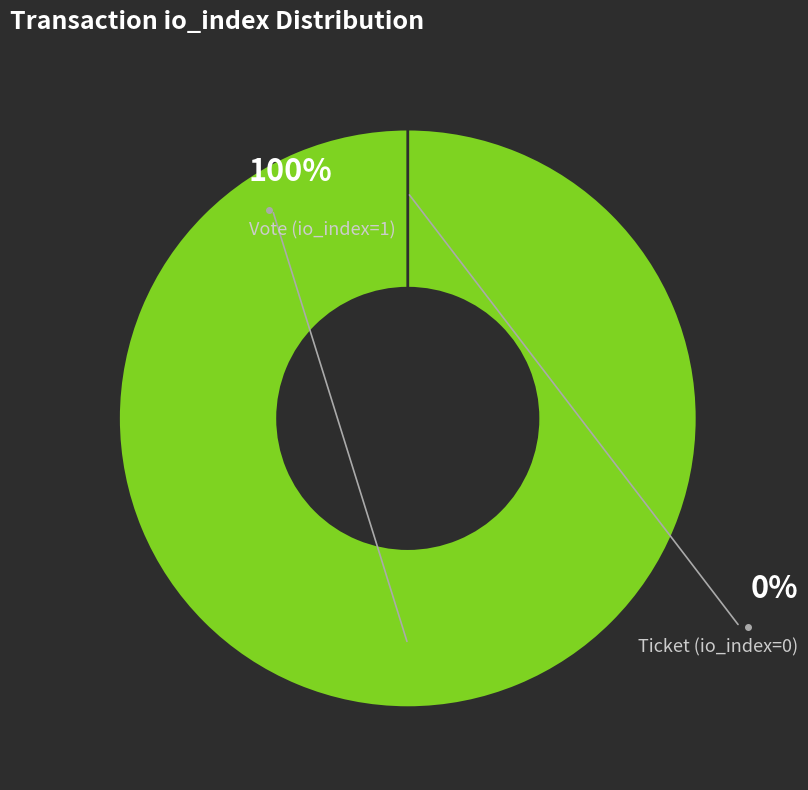

To the nearest percent, what is the difference between the Ticket (io_index=0) and Vote (io_index=1) slice percentages?

100%